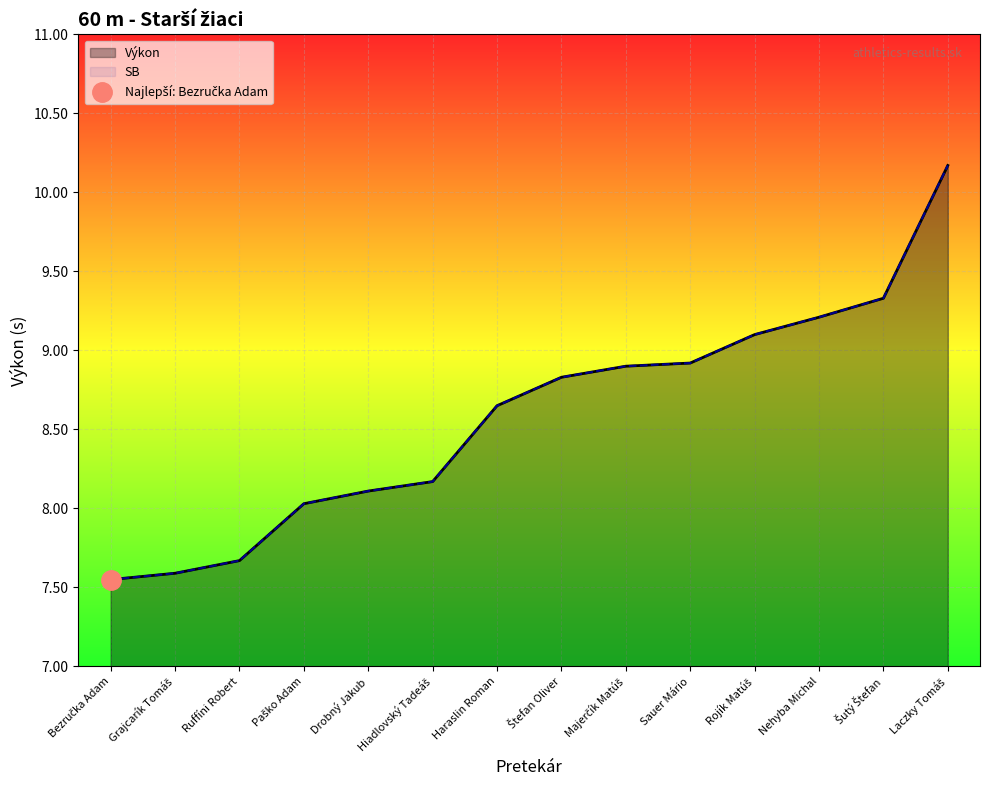

What is the label of the 5th point from the right?

Sauer Mário